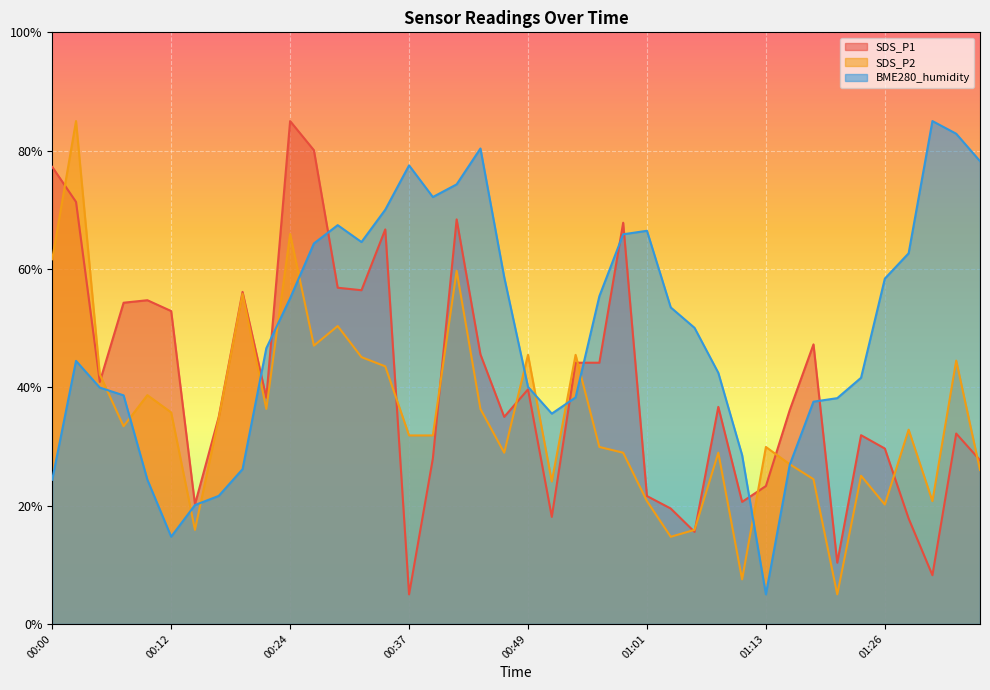

What is the difference between the second highest and second lowest values in the BME280_humidity series?

68.1